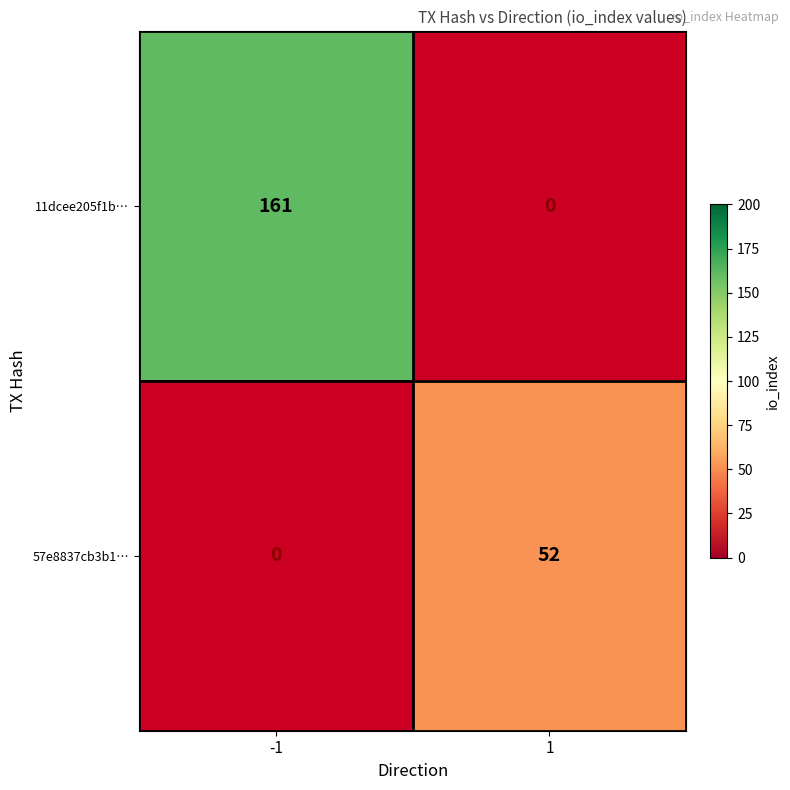

At how many categories does at least one series exceed 159?

1